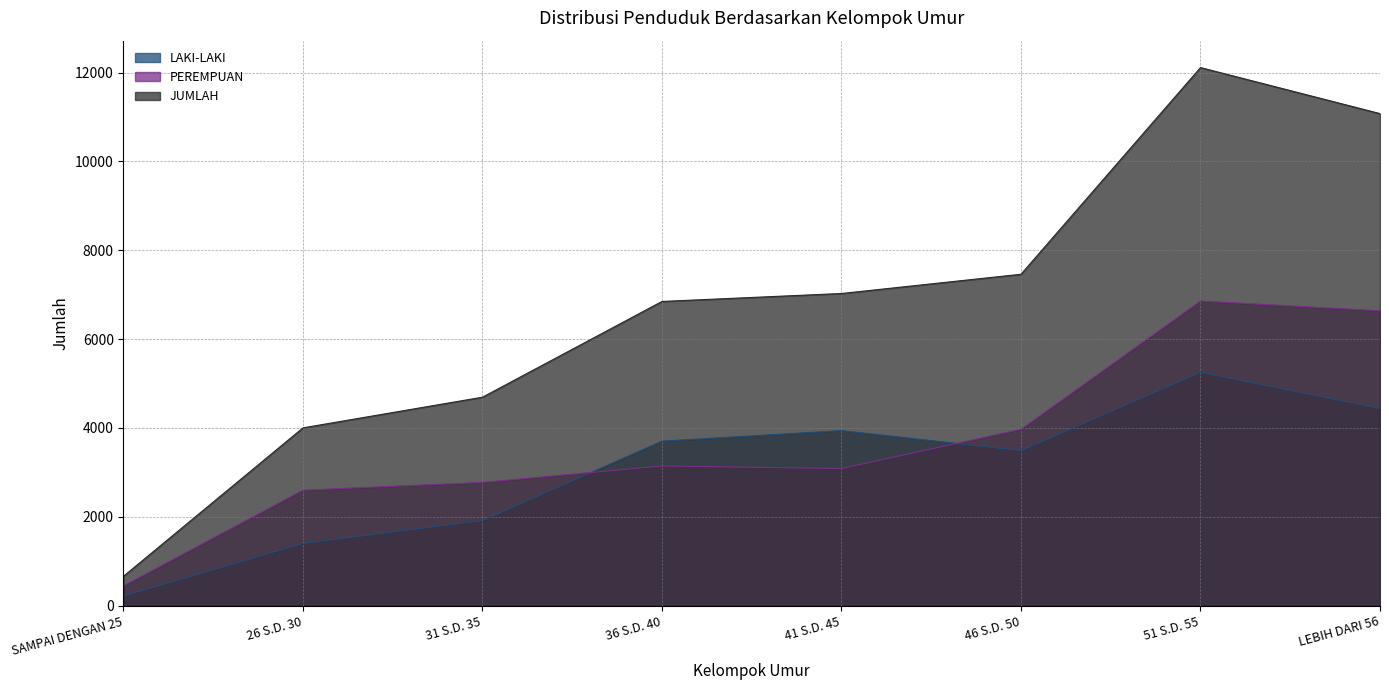

Where is LAKI-LAKI nearest to the value 2735?

46 S.D. 50